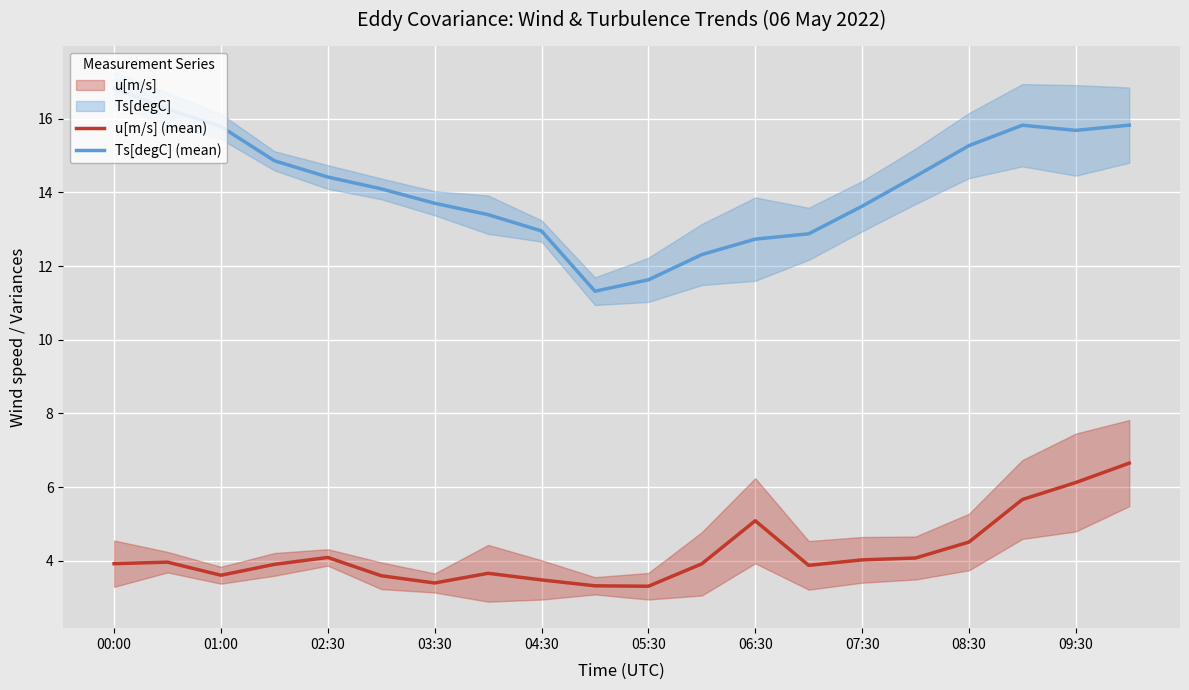

True or false: Ts[degC] (mean) and u[m/s] (mean) cross at least once.

False